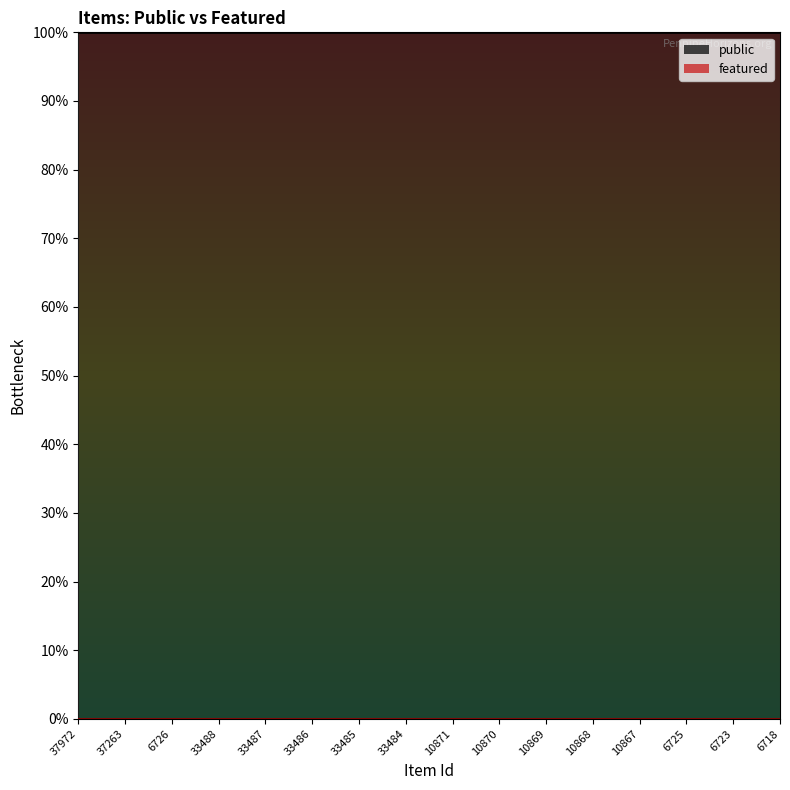

List the series in order of their overall mean, highest first.

public, featured